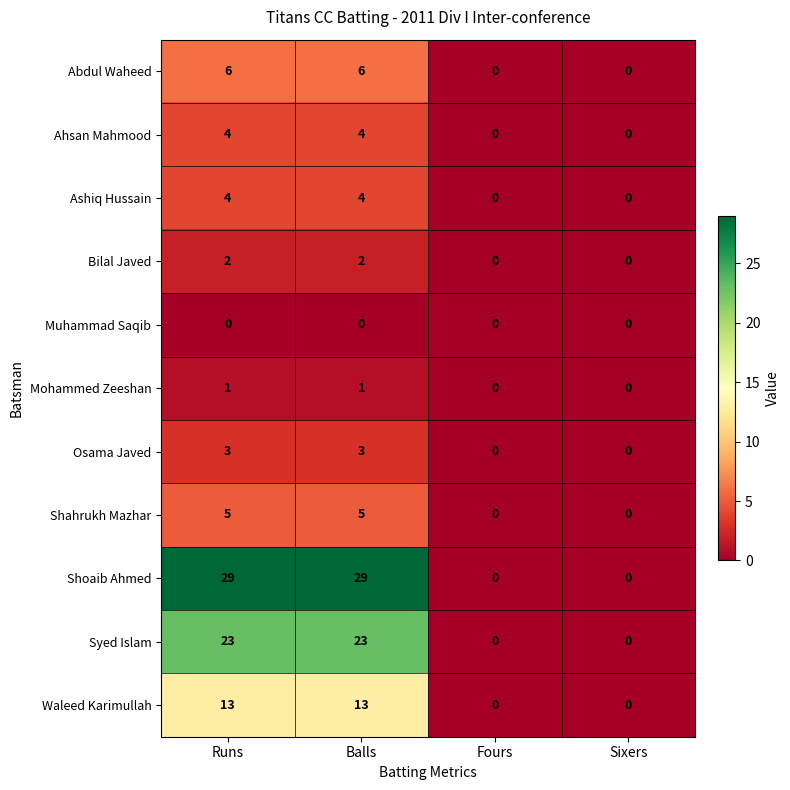

Count the number of categories in the chart.

4